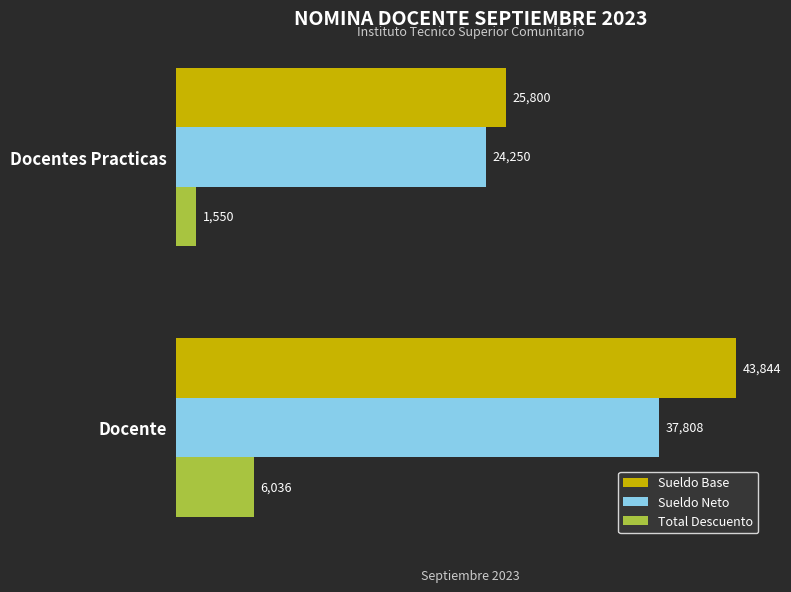

Which series changed the most between Docente and Docentes Practicas?

Sueldo Base